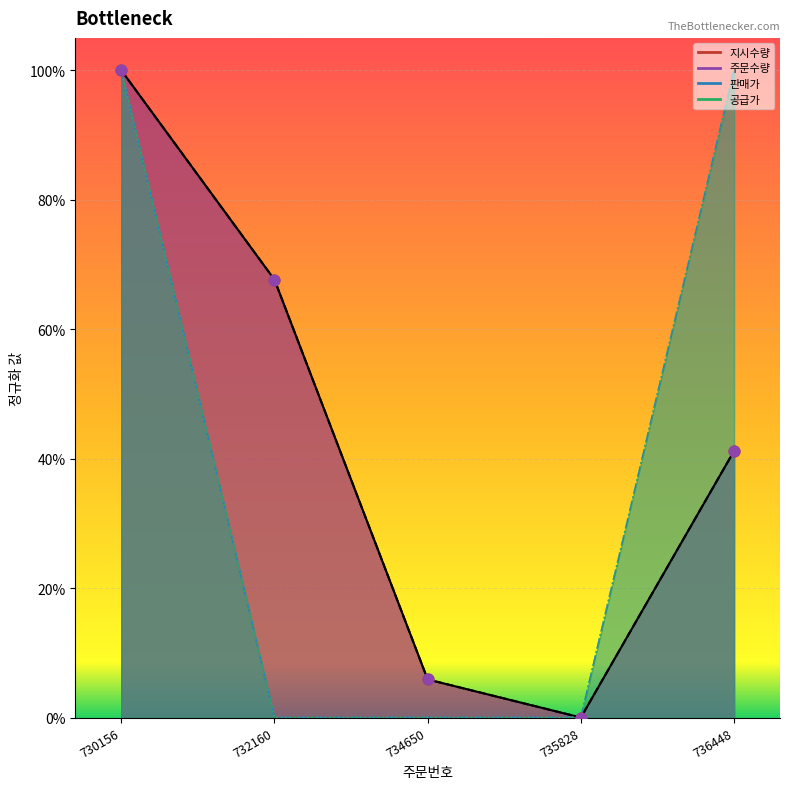

What are all the series names shown in the legend?

지시수량, 주문수량, 판매가, 공급가